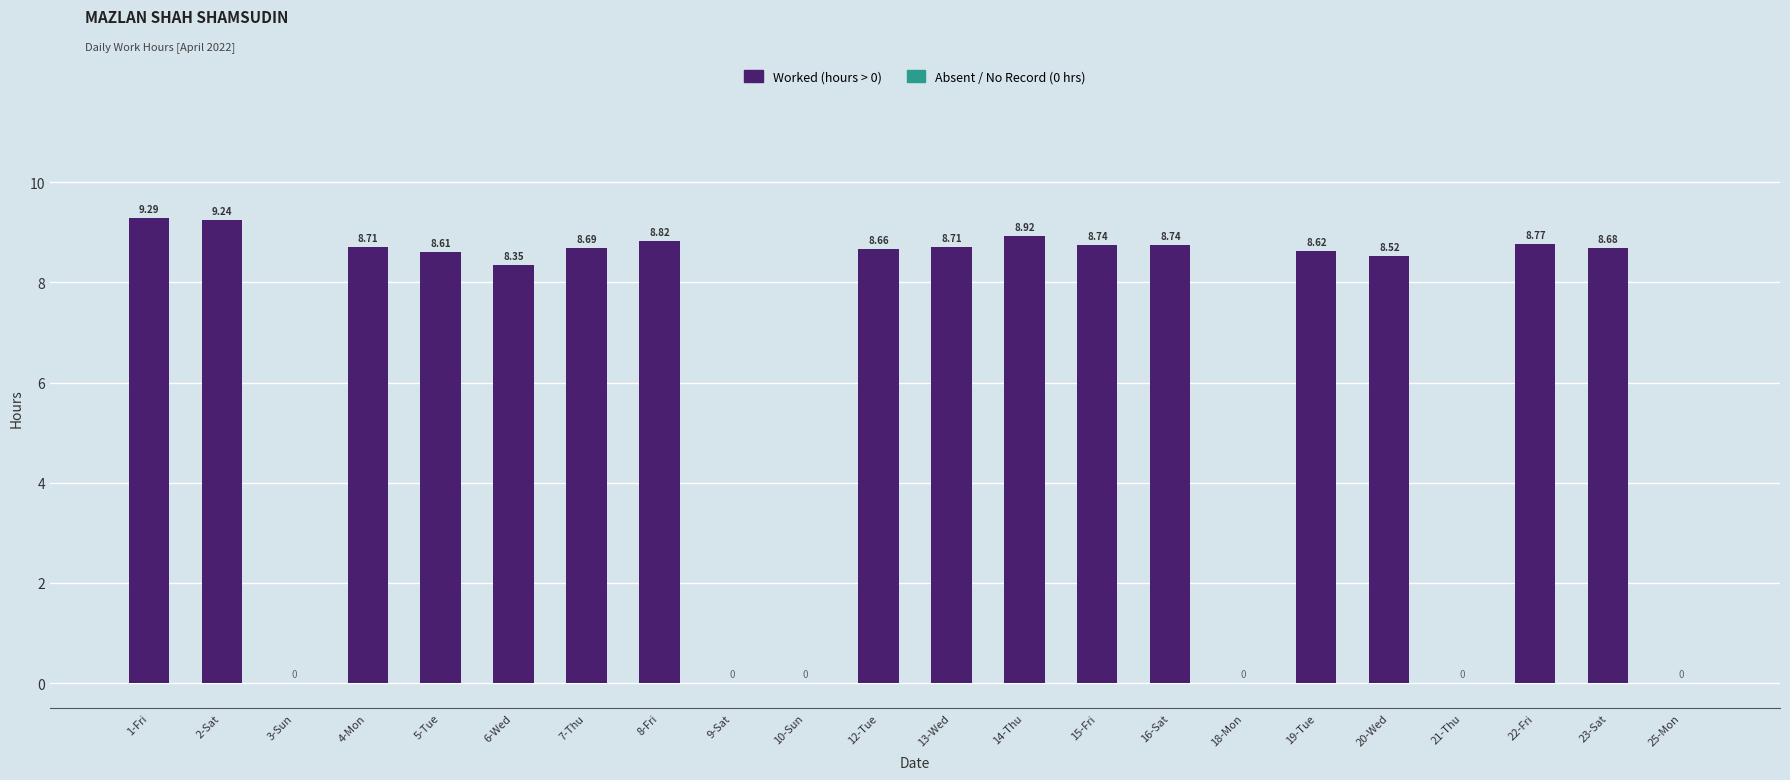

What is the sum of the values at 20-Wed and 7-Thu?

17.2